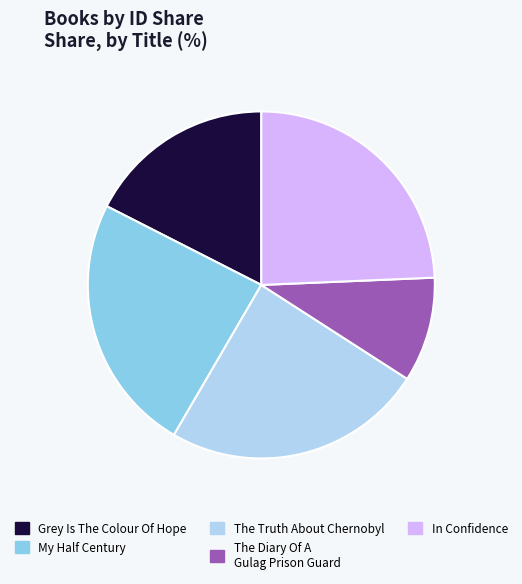

Combined, do The Truth About Chernobyl and In Confidence account for over 50%?

No